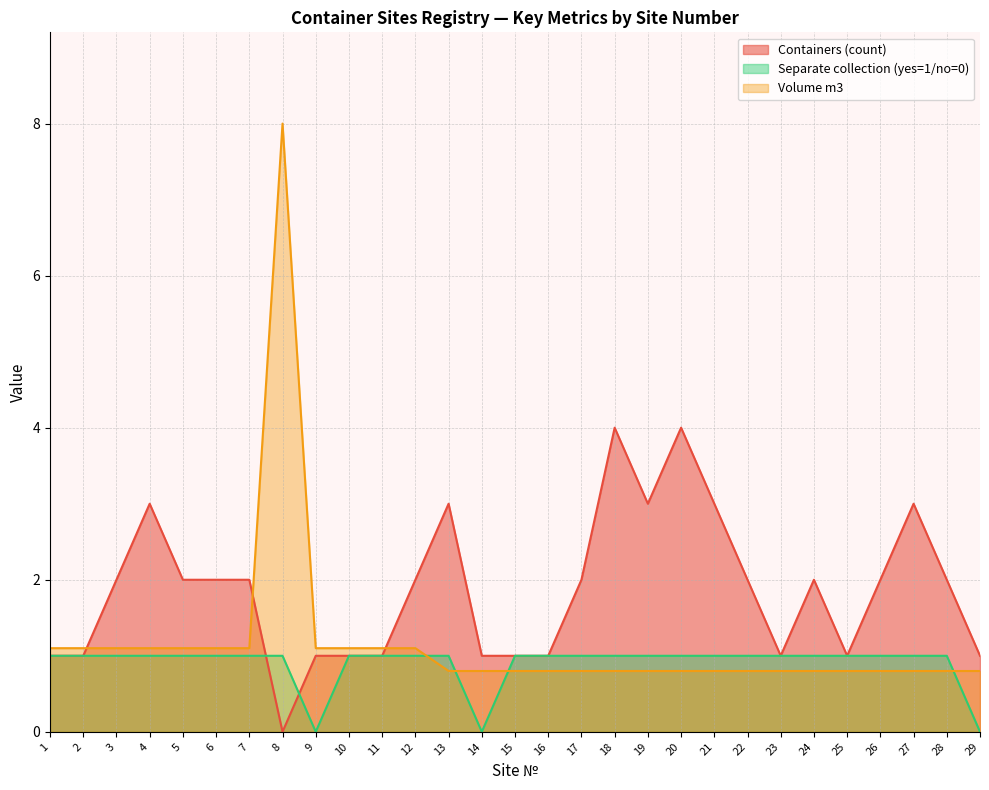

Is it true that Separate collection (yes=1/no=0) equals 1.0 at 13?

True